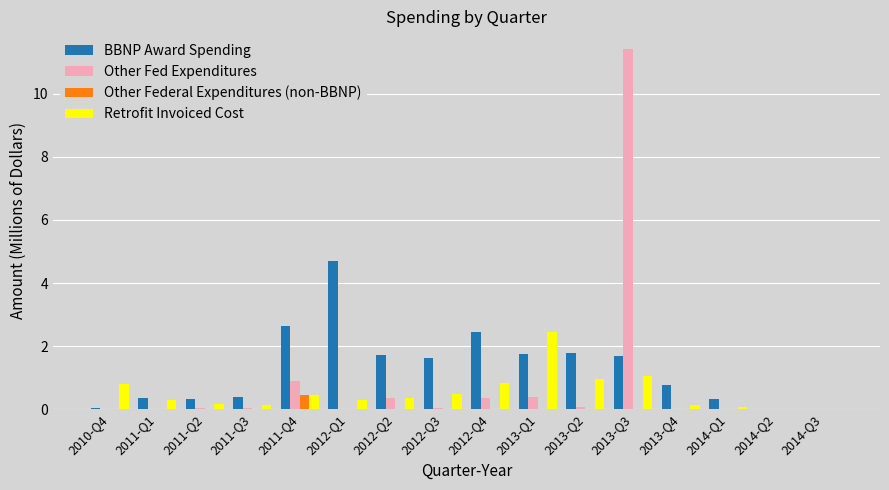

The Other Federal Expenditures (non-BBNP) series shows 0.0 at 2013-Q4. True or false?

True